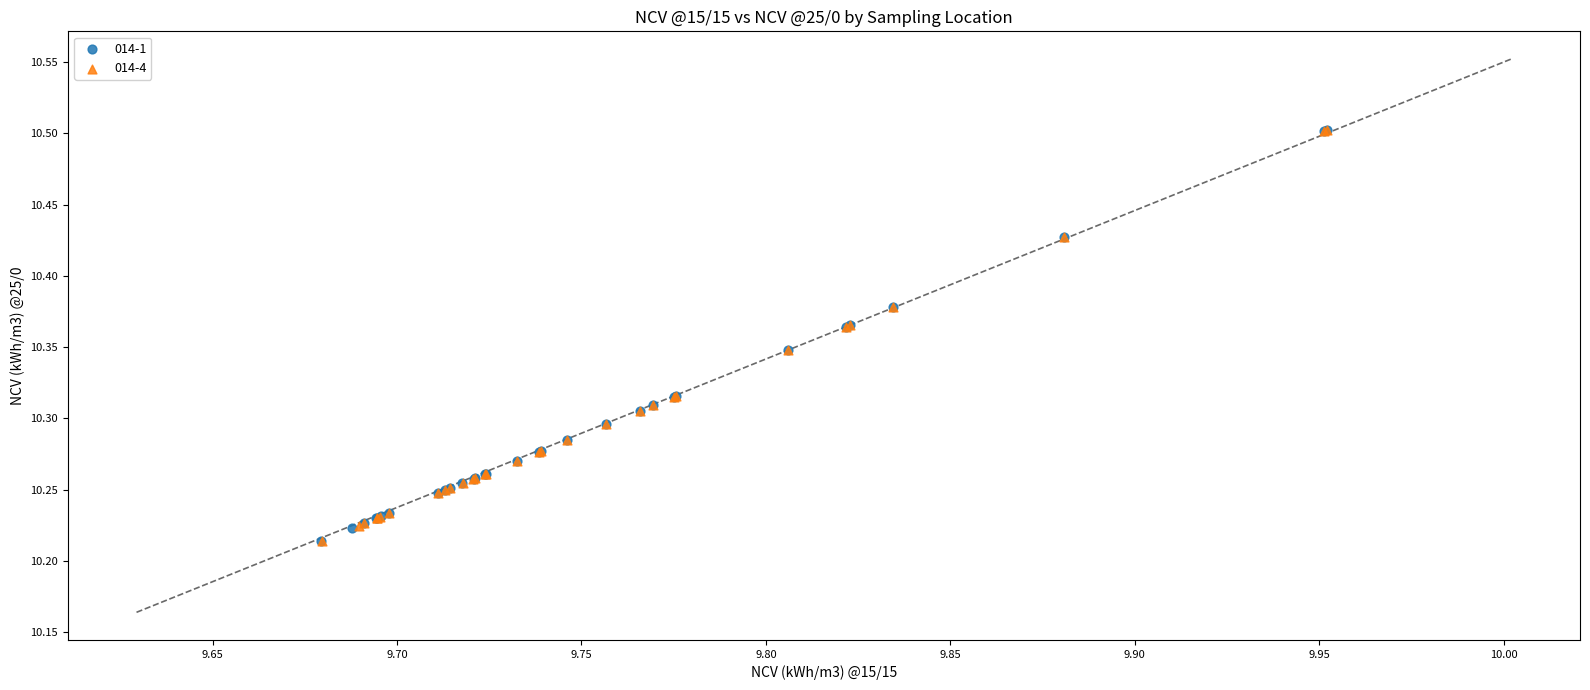

Which series has the widest spread of Y values?

014-1